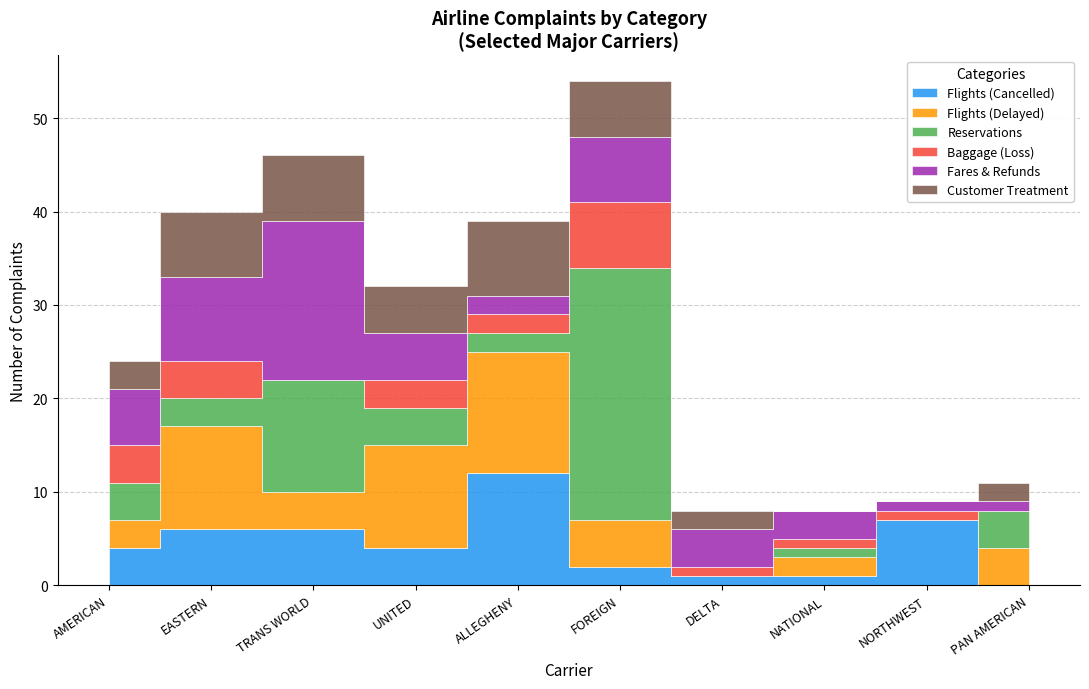

Reading left to right, what are all the values shown in this chart?

Flights (Cancelled): 0=4	1=6	2=6	3=4	4=12	5=2	6=1	7=1	8=7	9=0
Flights (Delayed): 0=3	1=11	2=4	3=11	4=13	5=5	6=0	7=2	8=0	9=4
Reservations: 0=4	1=3	2=12	3=4	4=2	5=27	6=0	7=1	8=0	9=4
Baggage (Loss): 0=4	1=4	2=0	3=3	4=2	5=7	6=1	7=1	8=1	9=0
Fares & Refunds: 0=6	1=9	2=17	3=5	4=2	5=7	6=4	7=3	8=1	9=1
Customer Treatment: 0=3	1=7	2=7	3=5	4=8	5=6	6=2	7=0	8=0	9=2